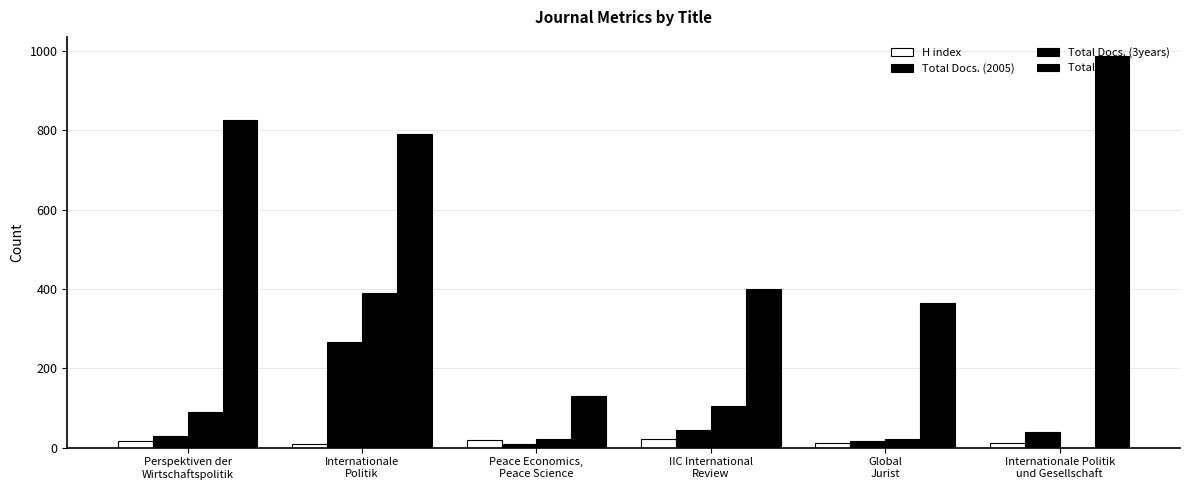

What is the label of the 1st bar from the right?

Internationale Politik
und Gesellschaft